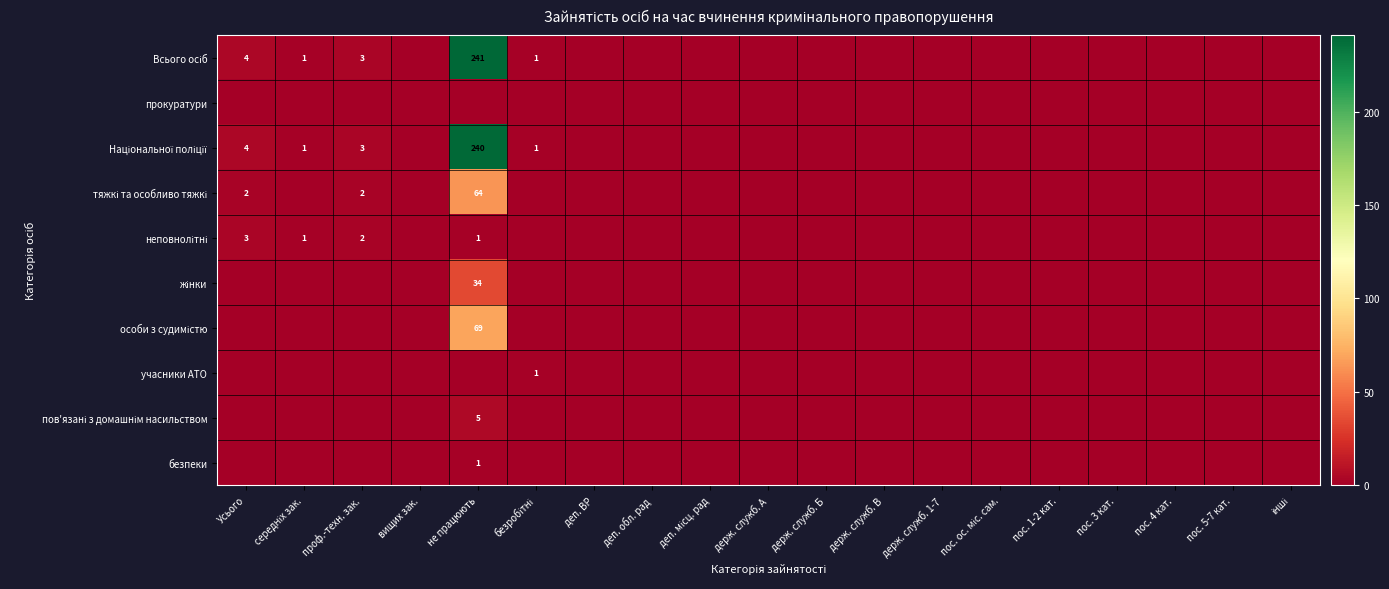

Between не працюють and держ. служб. 1-7, which series saw the biggest shift?

Всього осіб